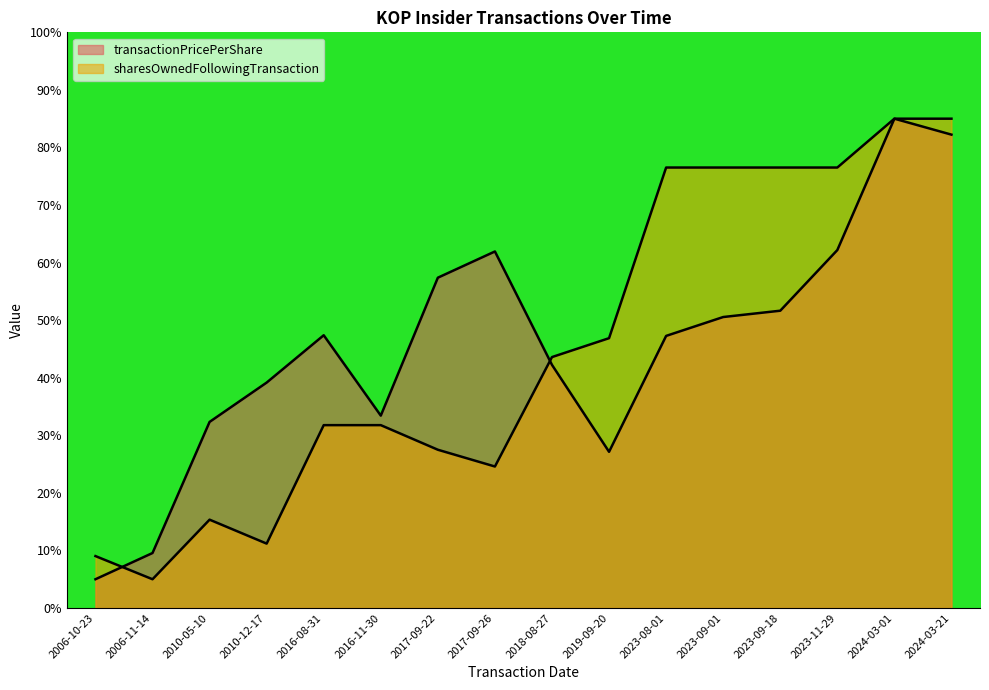

Between which two adjacent categories do sharesOwnedFollowingTransaction and transactionPricePerShare first intersect?

2006-10-23 and 2006-11-14